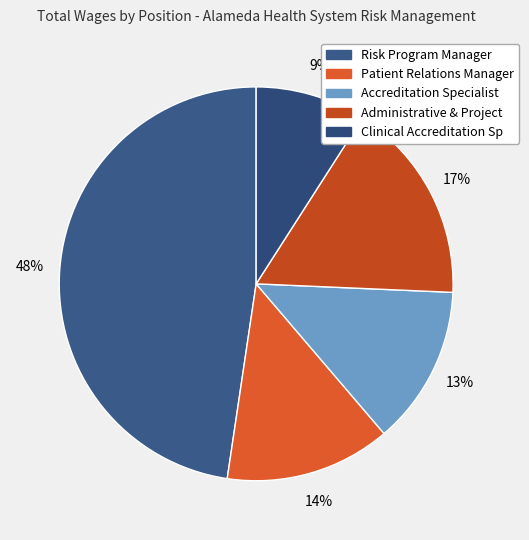

To the nearest percent, what is the combined percentage of Patient Relations Manager and Accreditation Specialist?

27%